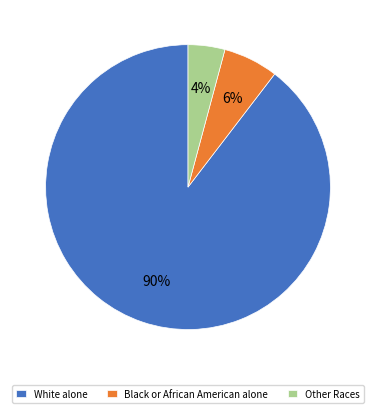

How many slices are in this pie chart?

3